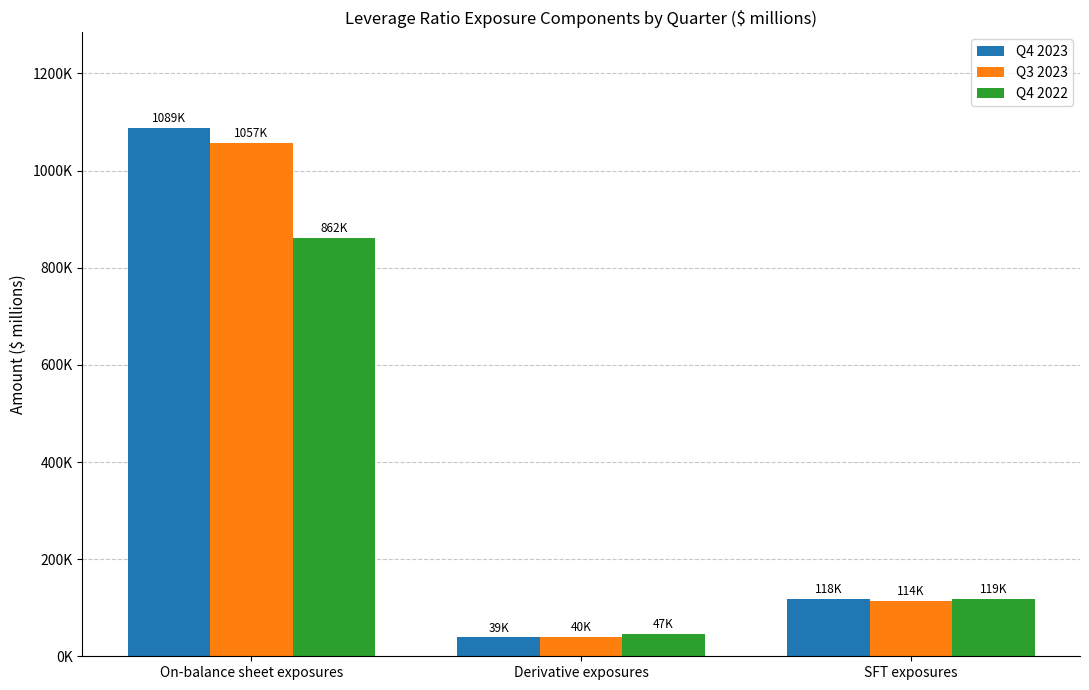

Between Derivative exposures and SFT exposures, which series saw the biggest shift?

Q4 2023